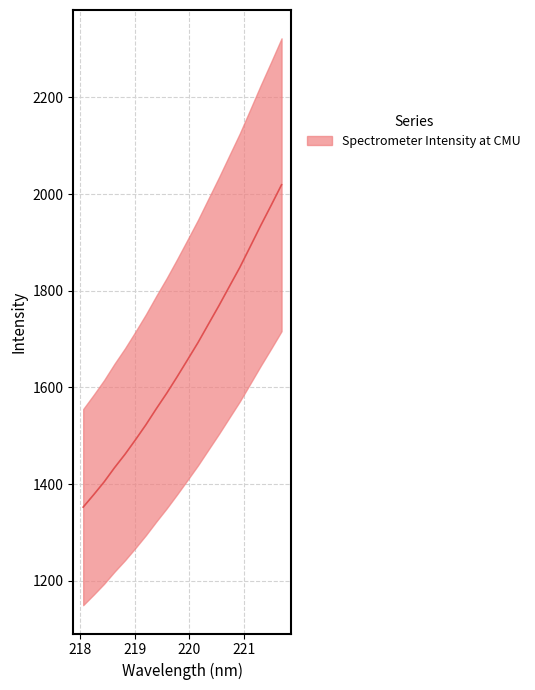

How many data points does each series have?

20